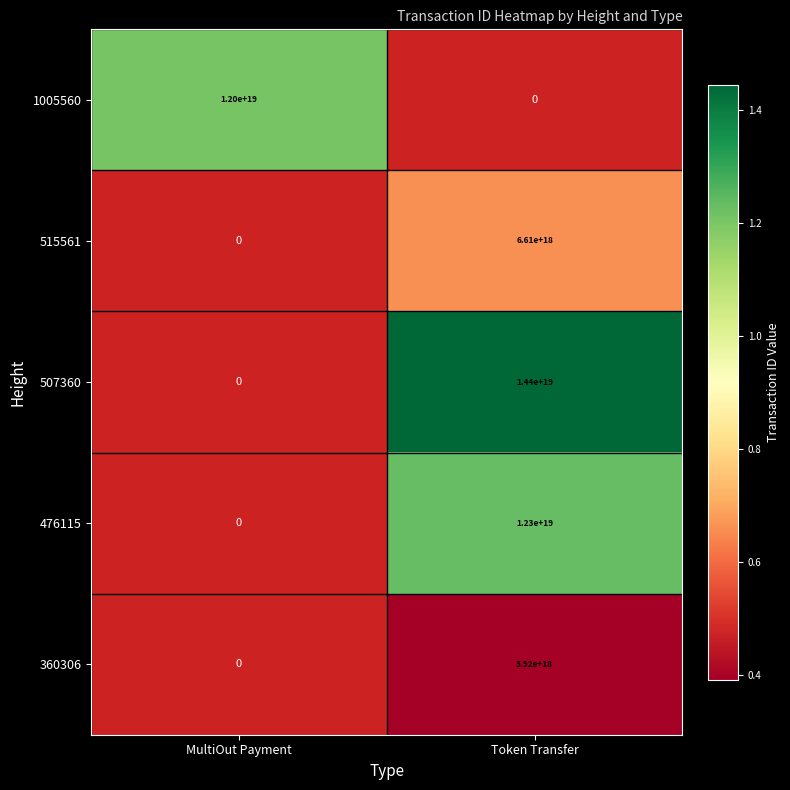

The 360306 series shows 3920000000000000000 at Token Transfer. True or false?

True